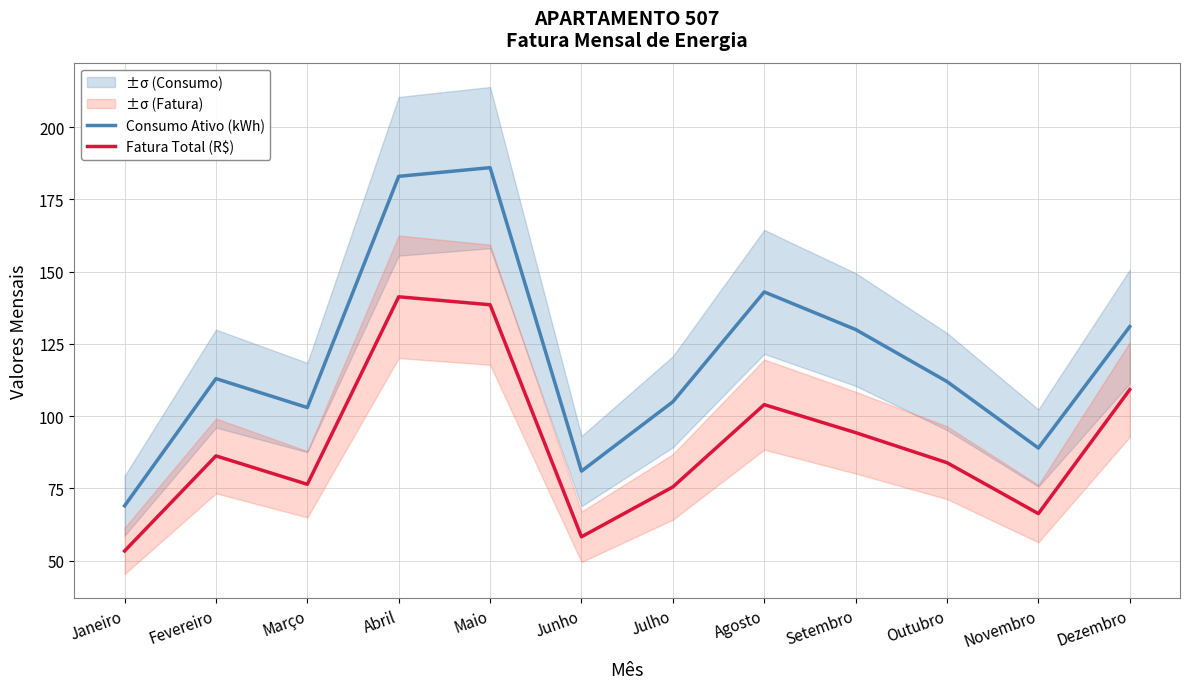

Is it true that Fatura Total (R$) equals 56.8 at Fevereiro?

False